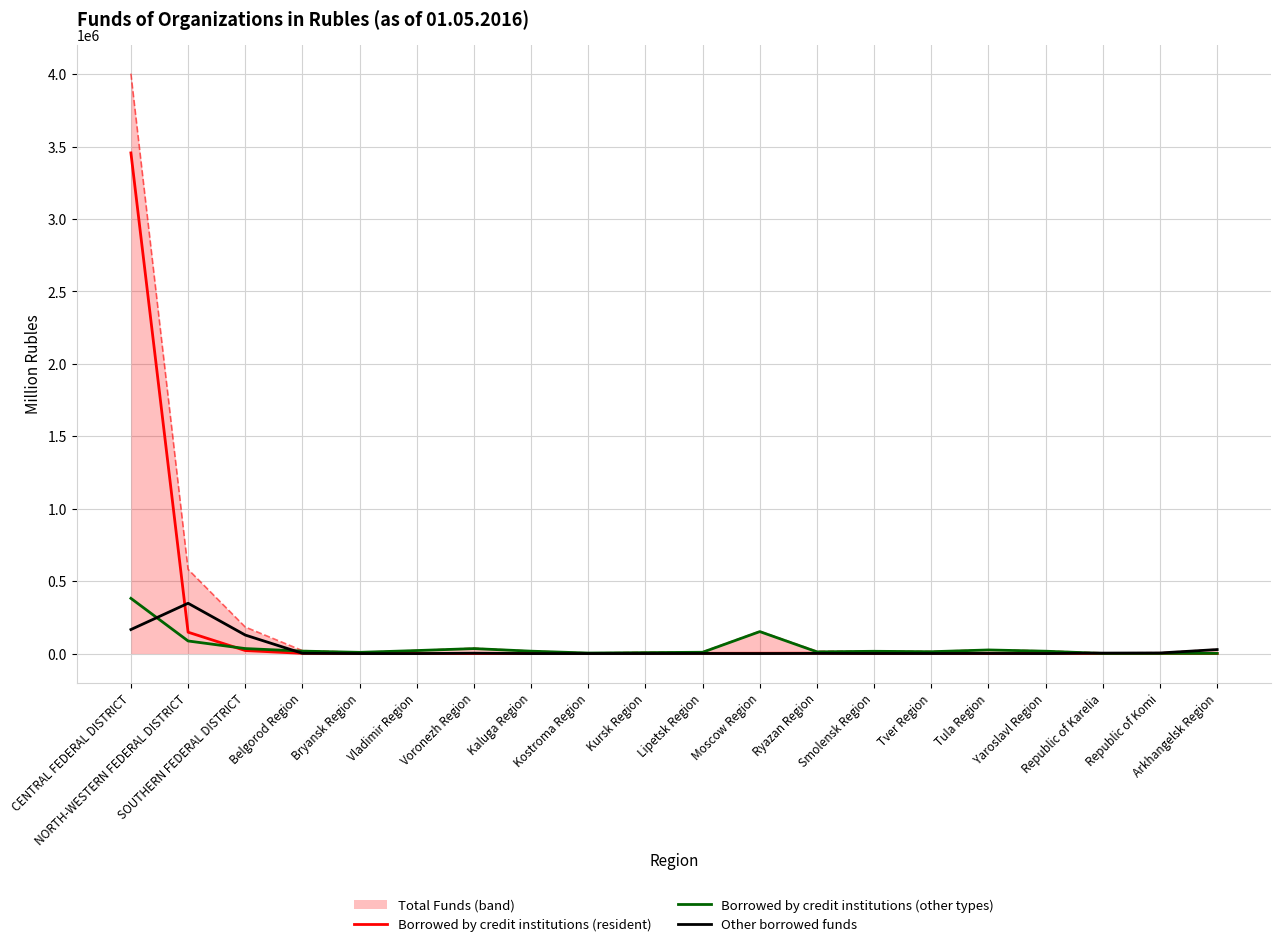

What is the sum of all Borrowed by credit institutions (resident) values?

3639950